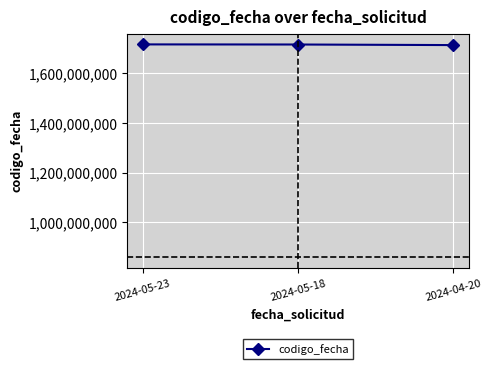

What position from the left is 2024-04-20?

3